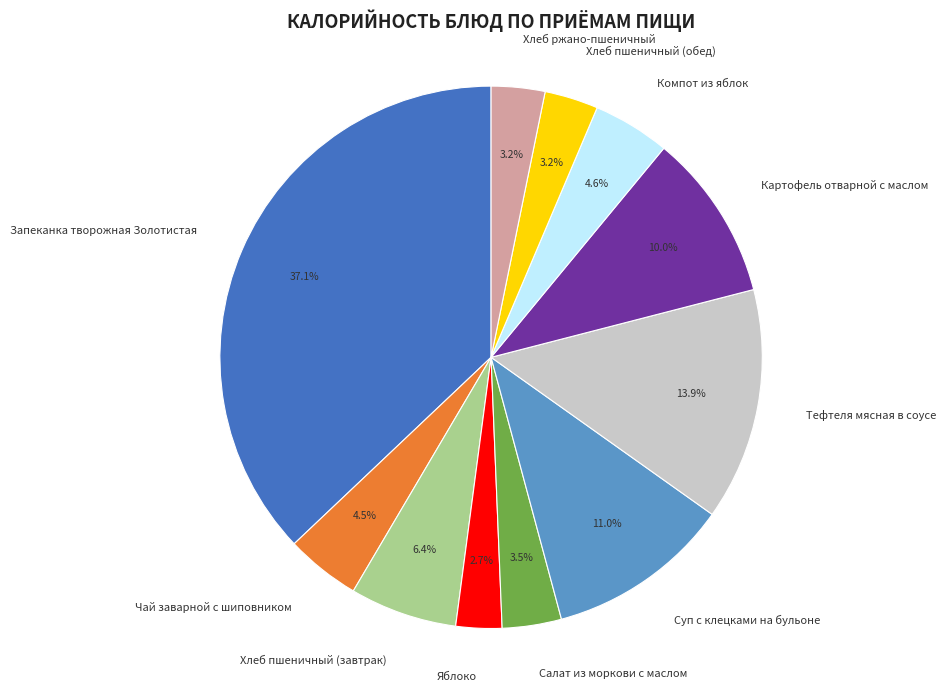

Does Запеканка творожная Золотистая account for over 50% of the chart?

No